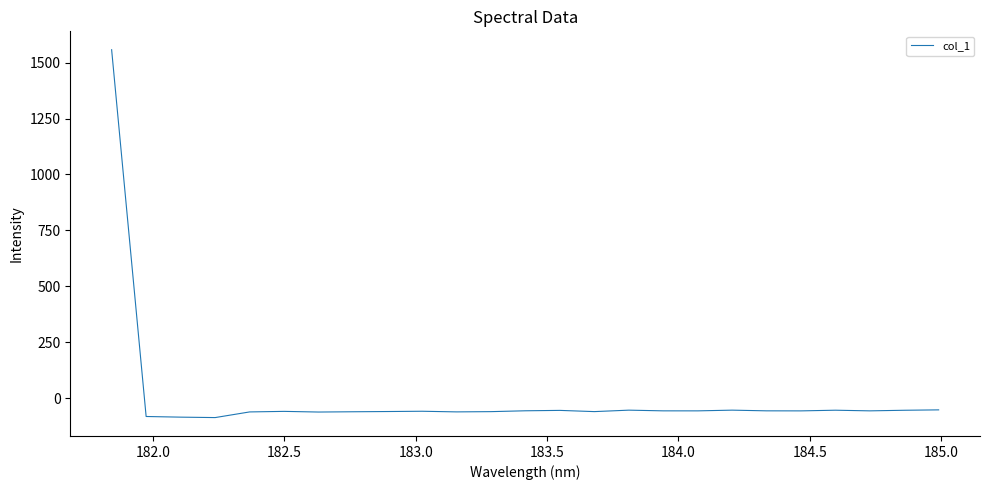

What is the difference between the maximum and minimum values?

1645.5